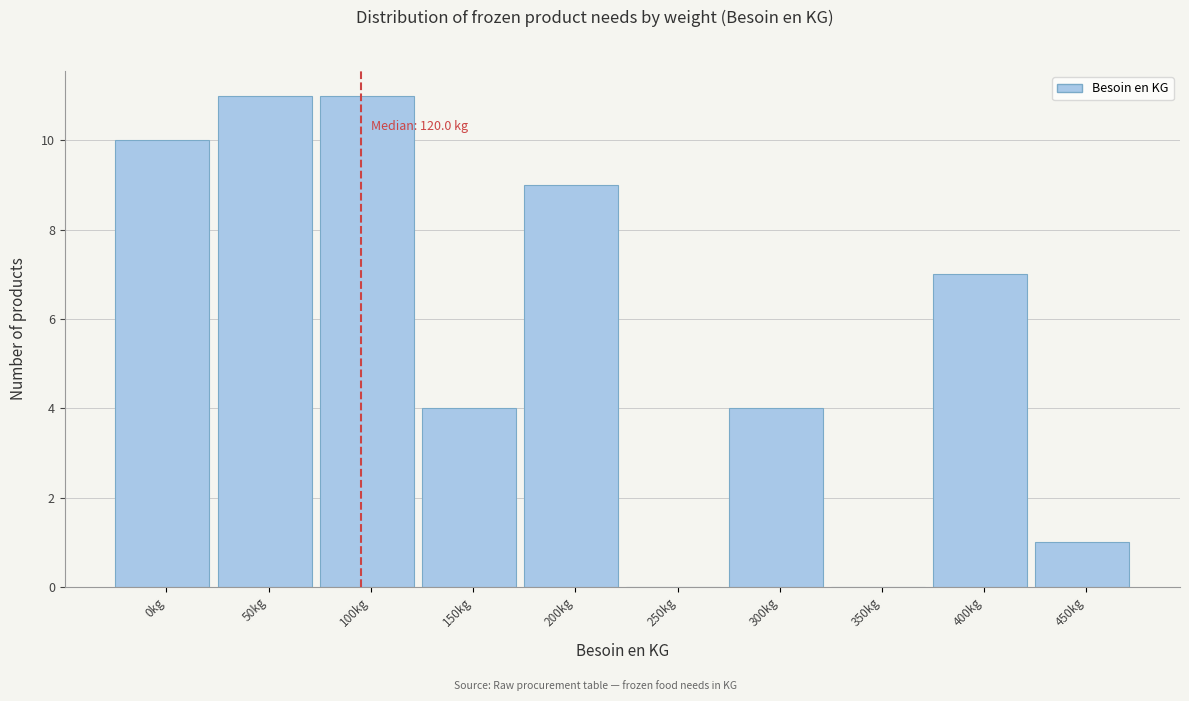

Reading left to right, extract all data points from this chart.

0kg=10	50kg=11	100kg=11	150kg=4	200kg=9	250kg=0	300kg=4	350kg=0	400kg=7	450kg=1